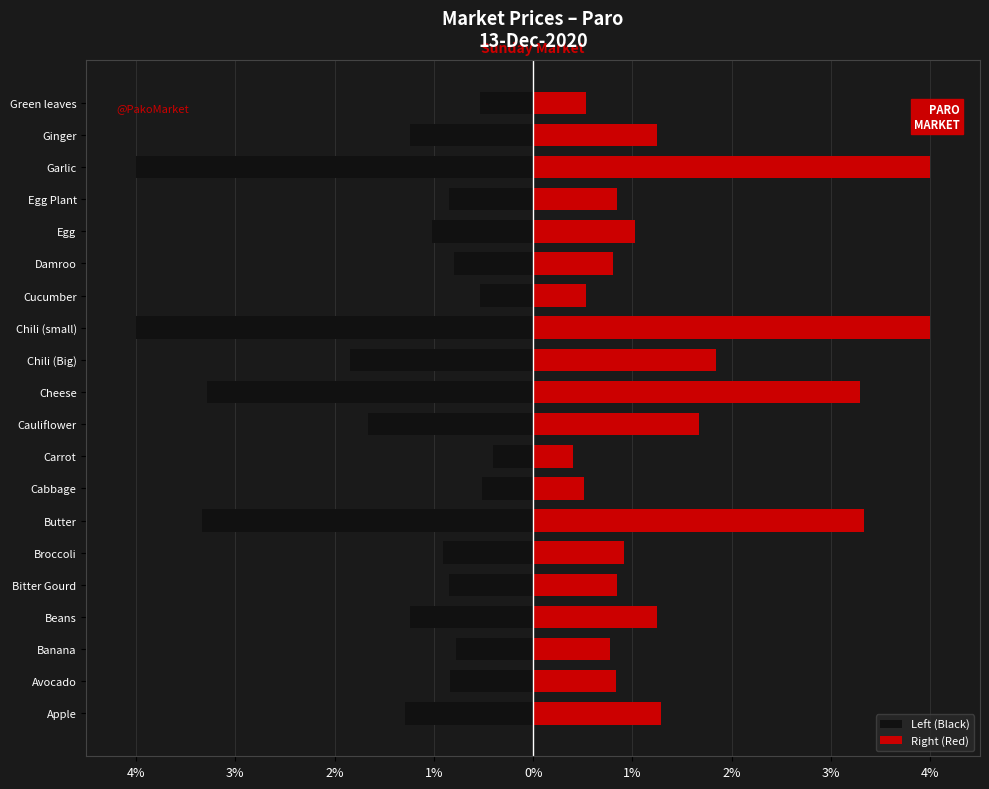

What is the spread (max minus min) of values at Banana?

1.6